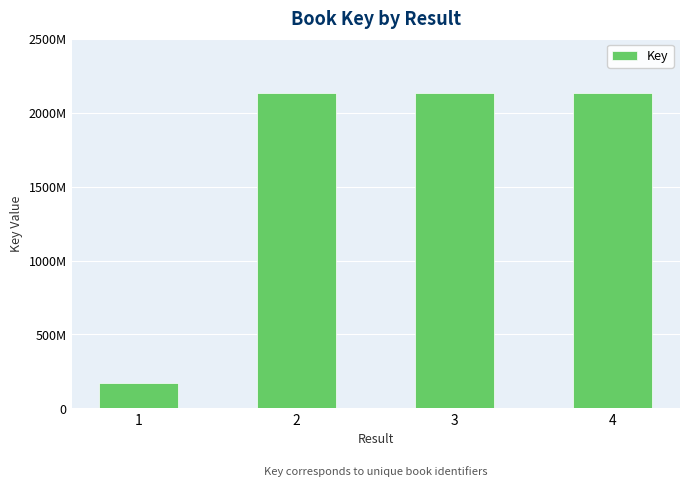

What is the difference between the values at 2 and 4?

4147